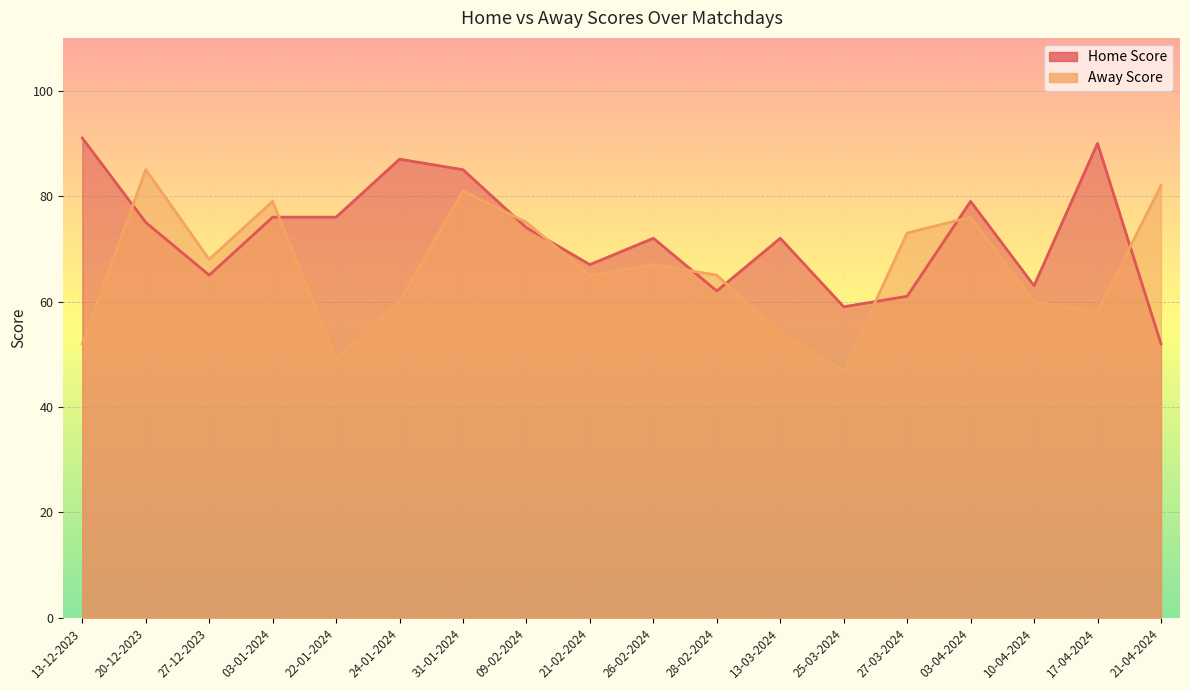

Reading left to right, extract all data points from this chart.

Home Score: 13-12-2023=91	20-12-2023=75	27-12-2023=65	03-01-2024=76	22-01-2024=76	24-01-2024=87	31-01-2024=85	09-02-2024=74	21-02-2024=67	26-02-2024=72	28-02-2024=62	13-03-2024=72	25-03-2024=59	27-03-2024=61	03-04-2024=79	10-04-2024=63	17-04-2024=90	21-04-2024=52
Away Score: 13-12-2023=52	20-12-2023=85	27-12-2023=68	03-01-2024=79	22-01-2024=49	24-01-2024=60	31-01-2024=81	09-02-2024=75	21-02-2024=65	26-02-2024=67	28-02-2024=65	13-03-2024=54	25-03-2024=47	27-03-2024=73	03-04-2024=76	10-04-2024=60	17-04-2024=58	21-04-2024=82